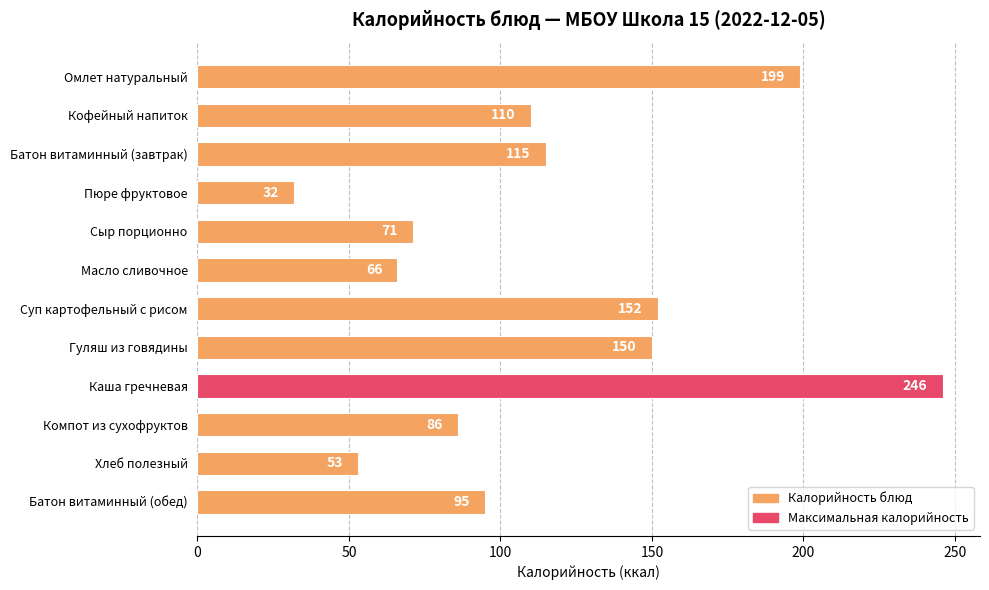

Rank the categories by value from lowest to highest.

Пюре фруктовое, Хлеб полезный, Масло сливочное, Сыр порционно, Компот из сухофруктов, Батон витаминный (обед), Кофейный напиток, Батон витаминный (завтрак), Гуляш из говядины, Суп картофельный с рисом, Омлет натуральный, Каша гречневая